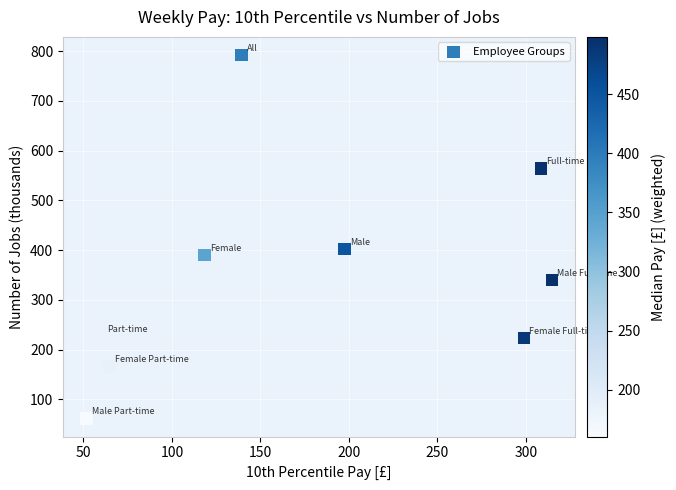

What Y value in the scatter plot is closest to 427?

402